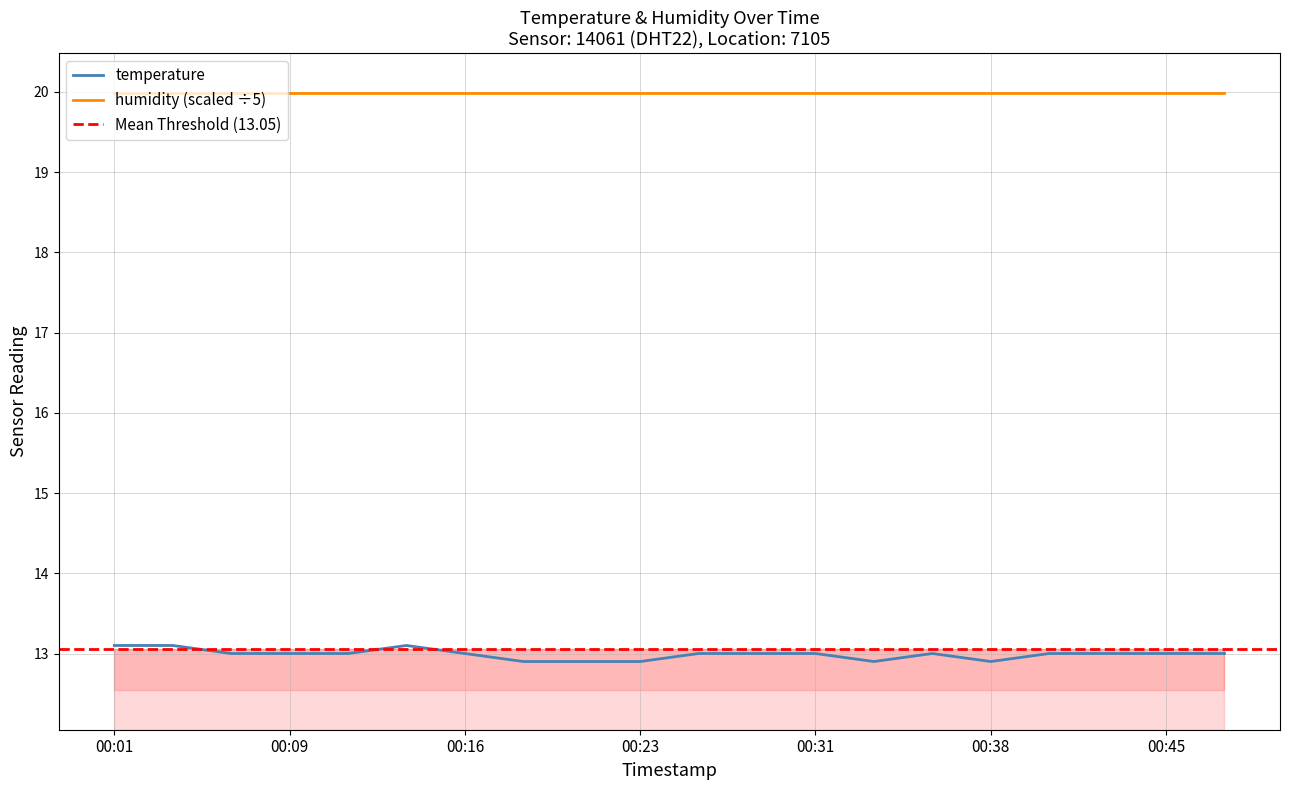

At which category does the chart reach its minimum across all series?

00:18